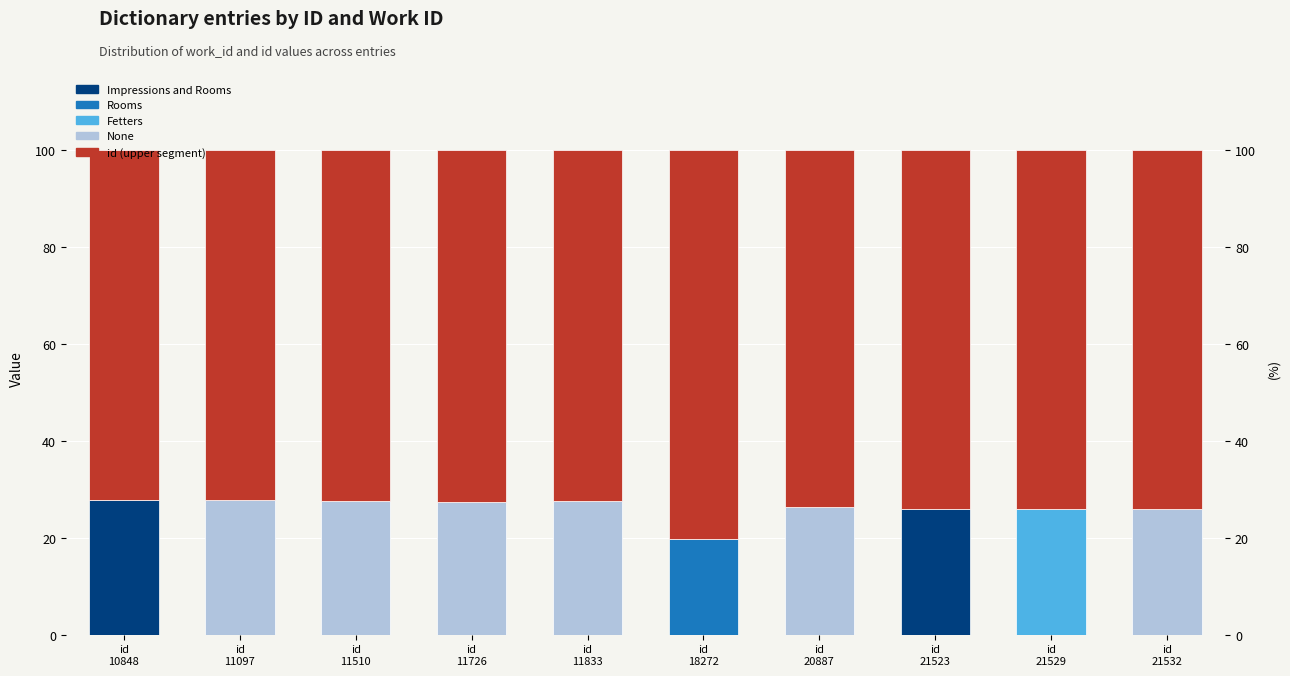

Reading left to right, list all the values displayed in this chart.

work_id: id
10848=27.8	id
11097=27.8	id
11510=27.6	id
11726=27.5	id
11833=27.6	id
18272=19.7	id
20887=26.3	id
21523=25.9	id
21529=25.9	id
21532=25.9
id: id
10848=72.2	id
11097=72.2	id
11510=72.4	id
11726=72.5	id
11833=72.4	id
18272=80.3	id
20887=73.7	id
21523=74.1	id
21529=74.1	id
21532=74.1